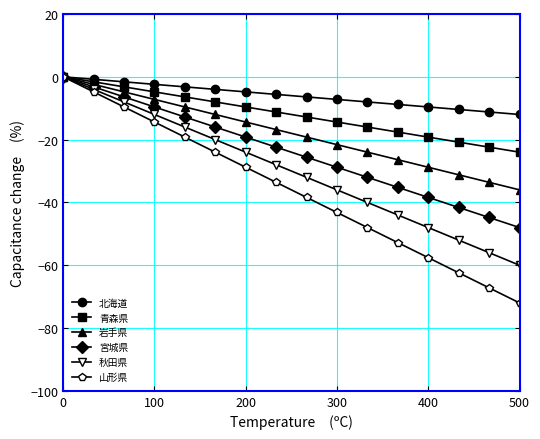

Which series has the widest spread of values?

山形県